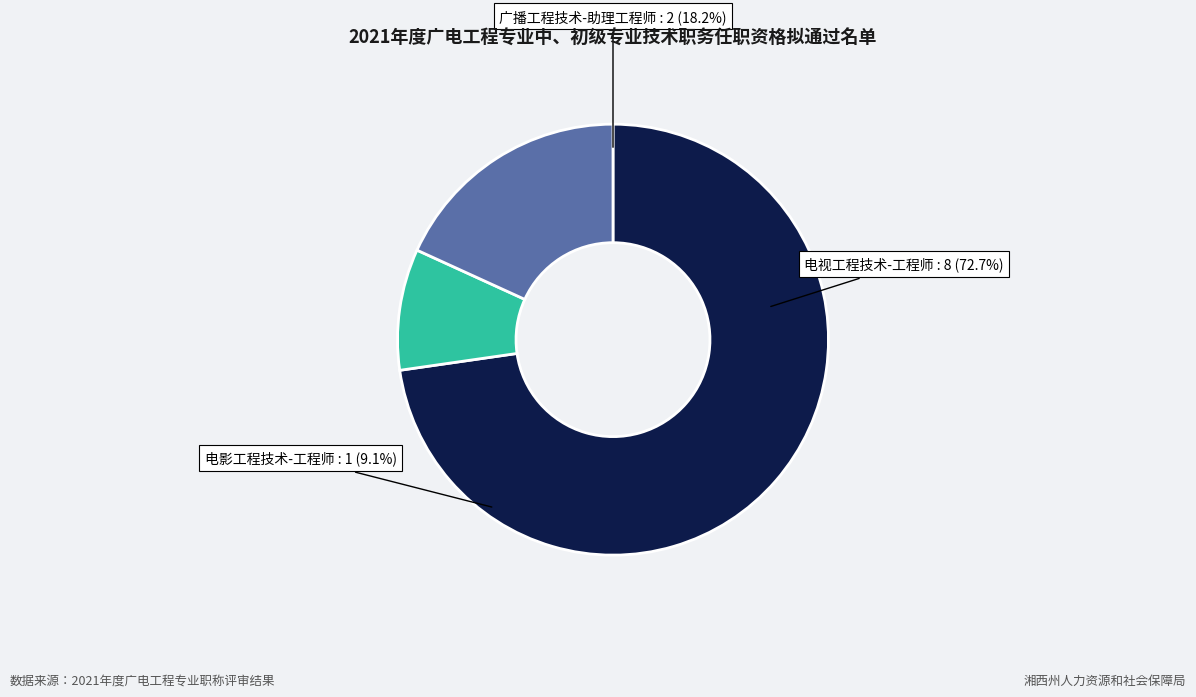

Which slice is the smallest?

电影工程技术-工程师